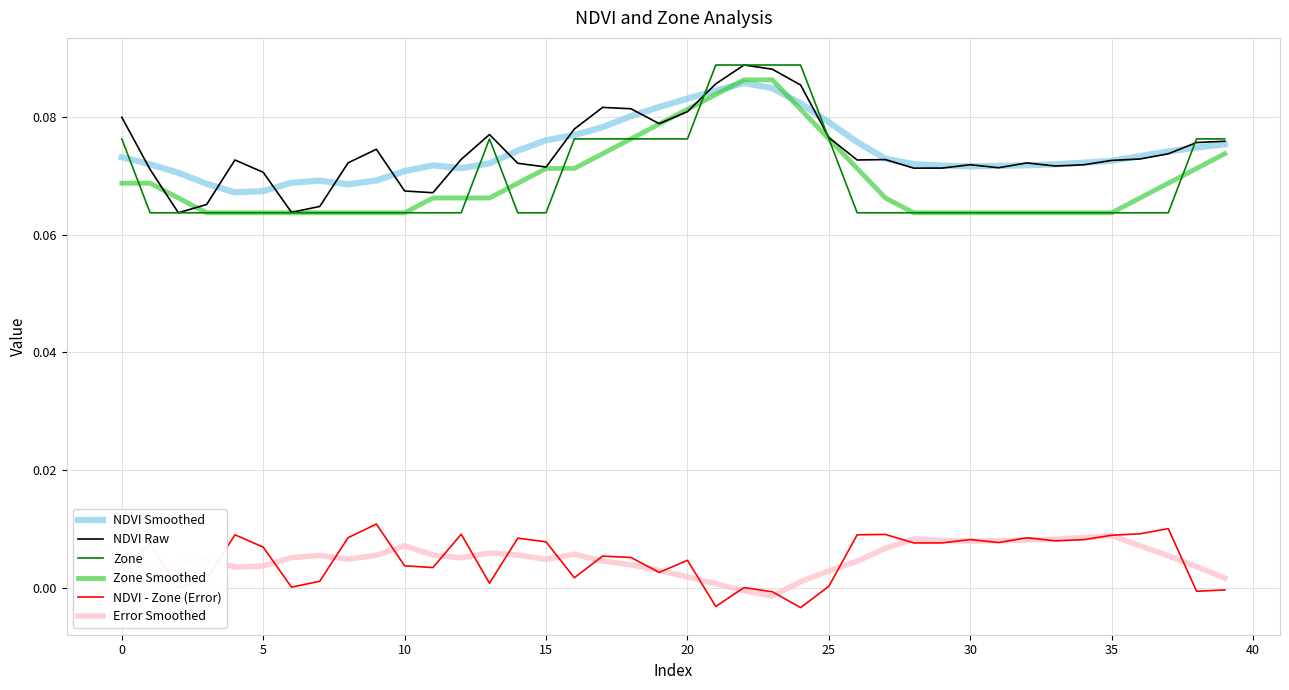

True or false: NDVI Smoothed and Error Smoothed cross at least once.

False